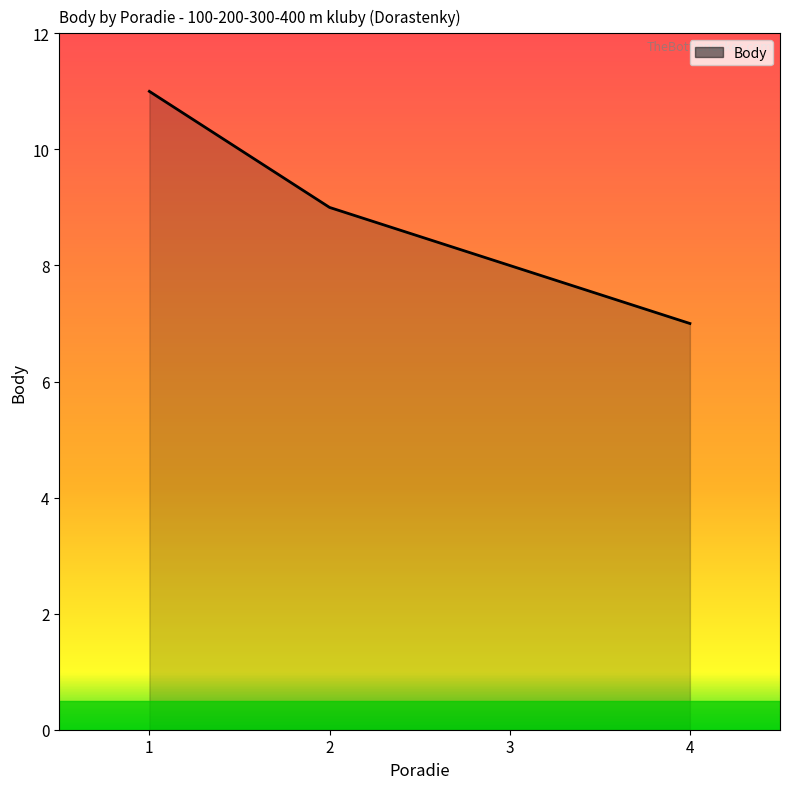

Does the chart have visible grid lines?

No